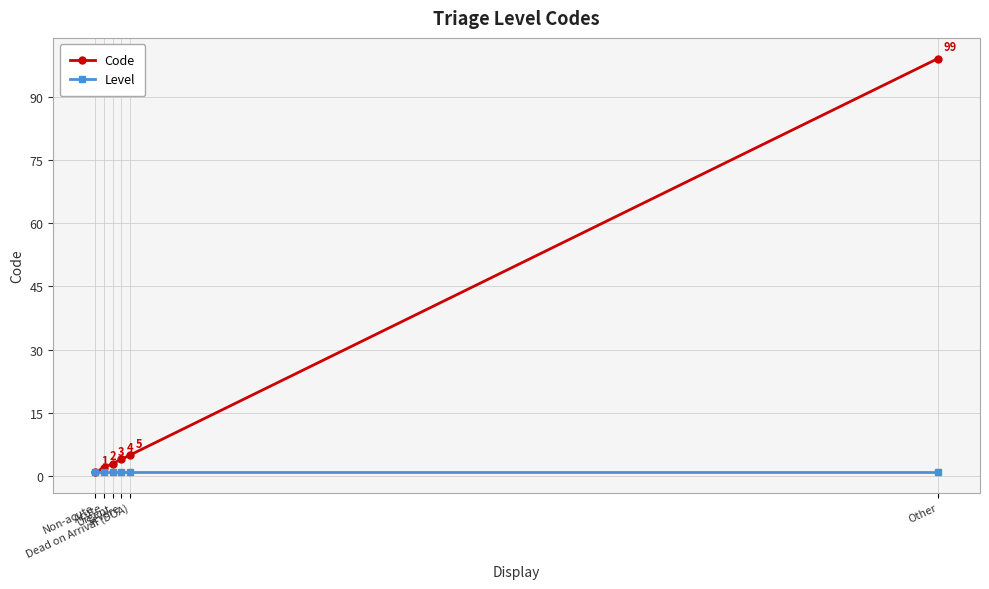

How many series are shown in this chart?

2